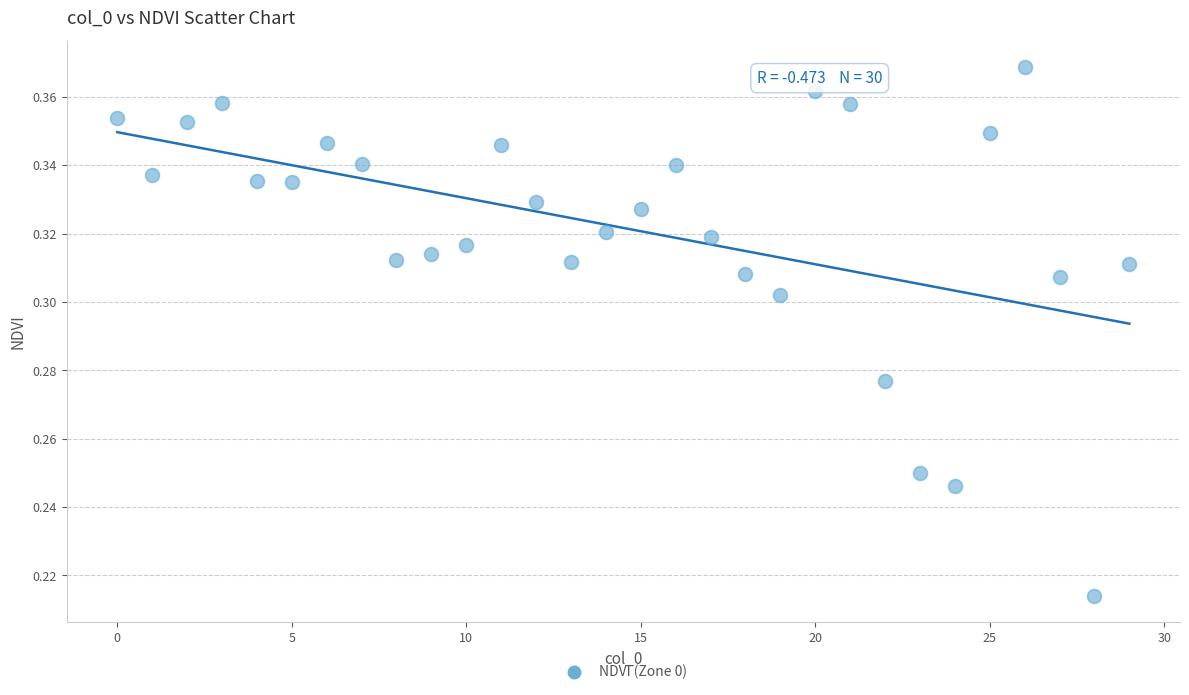

How many points are shown in the scatter plot?

30